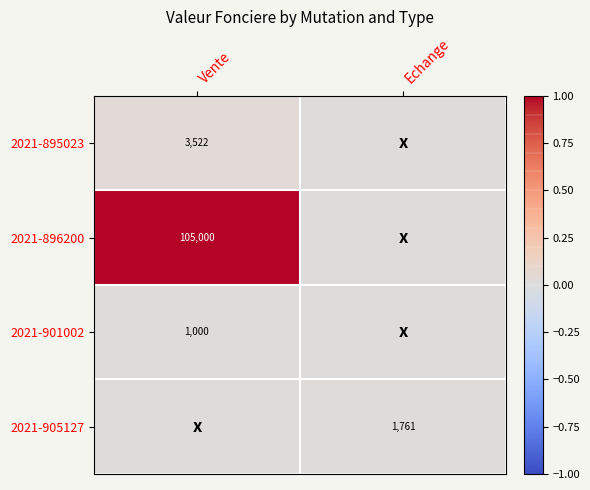

Is it true that 2021-896200 equals 47654 at Vente?

False